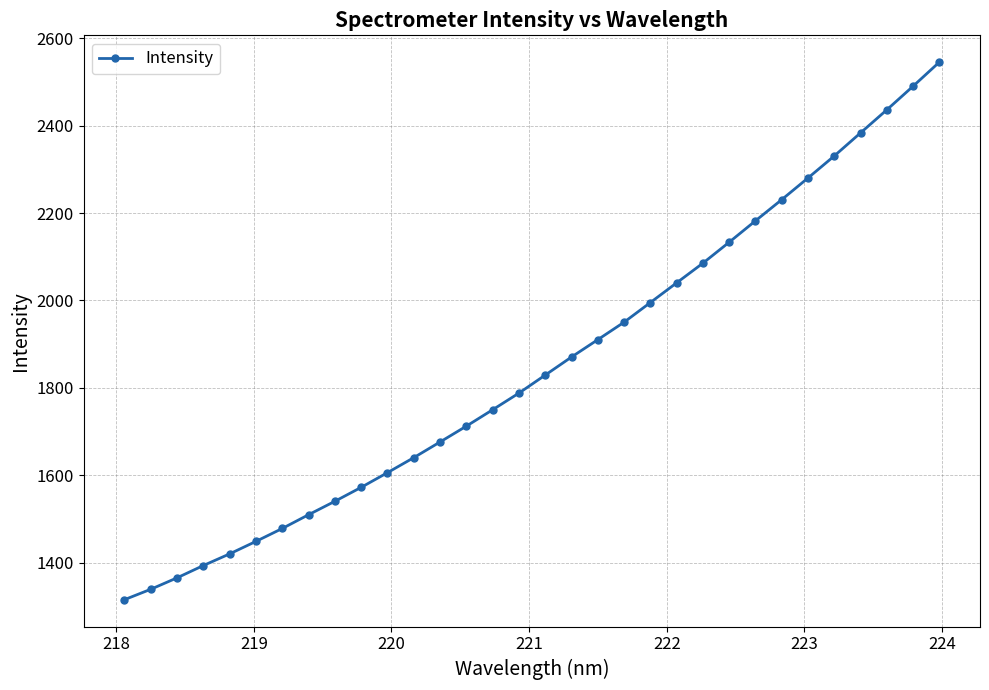

What is the average value?

1851.6